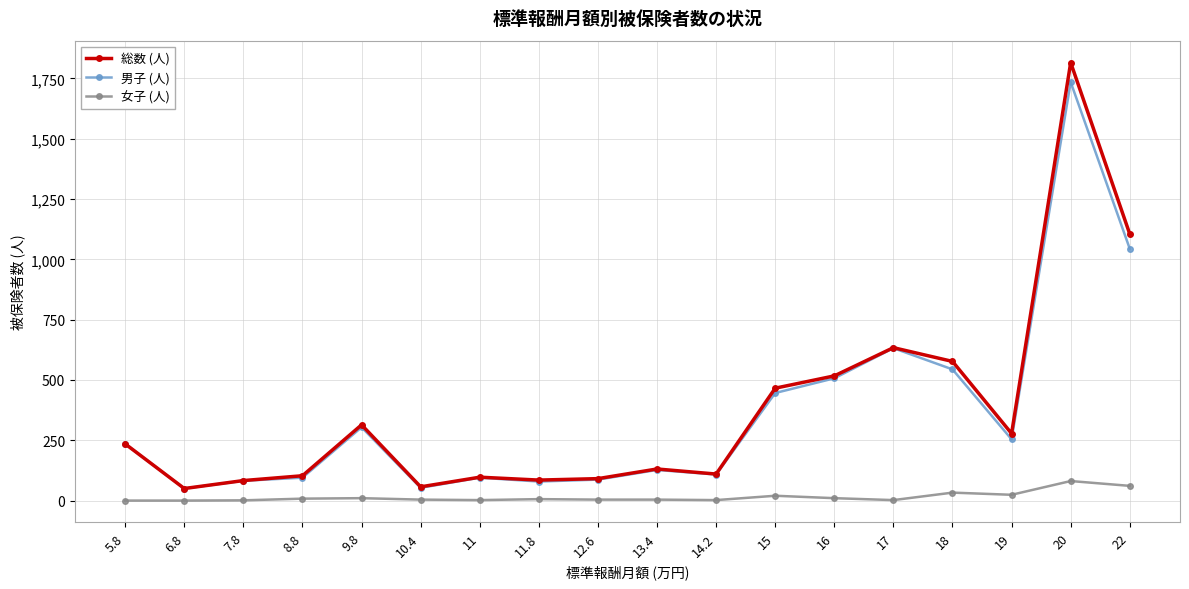

What is the sum of all 総数 (人) values?

6749